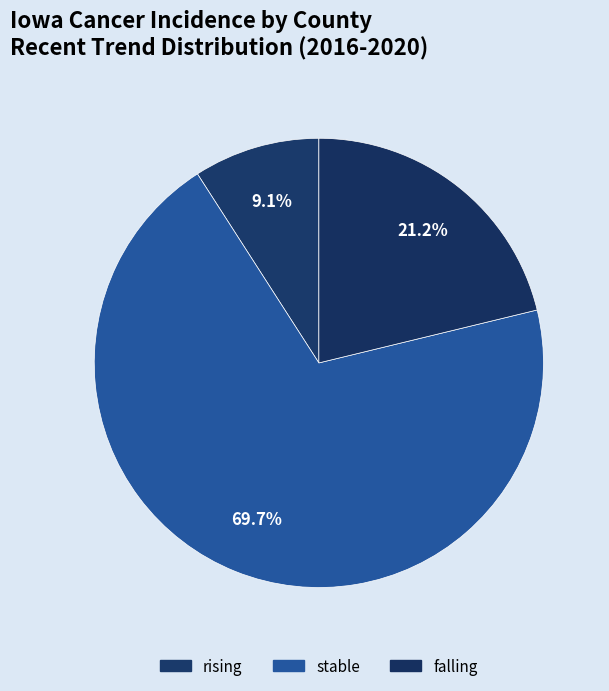

What is the smallest slice in the pie chart?

rising